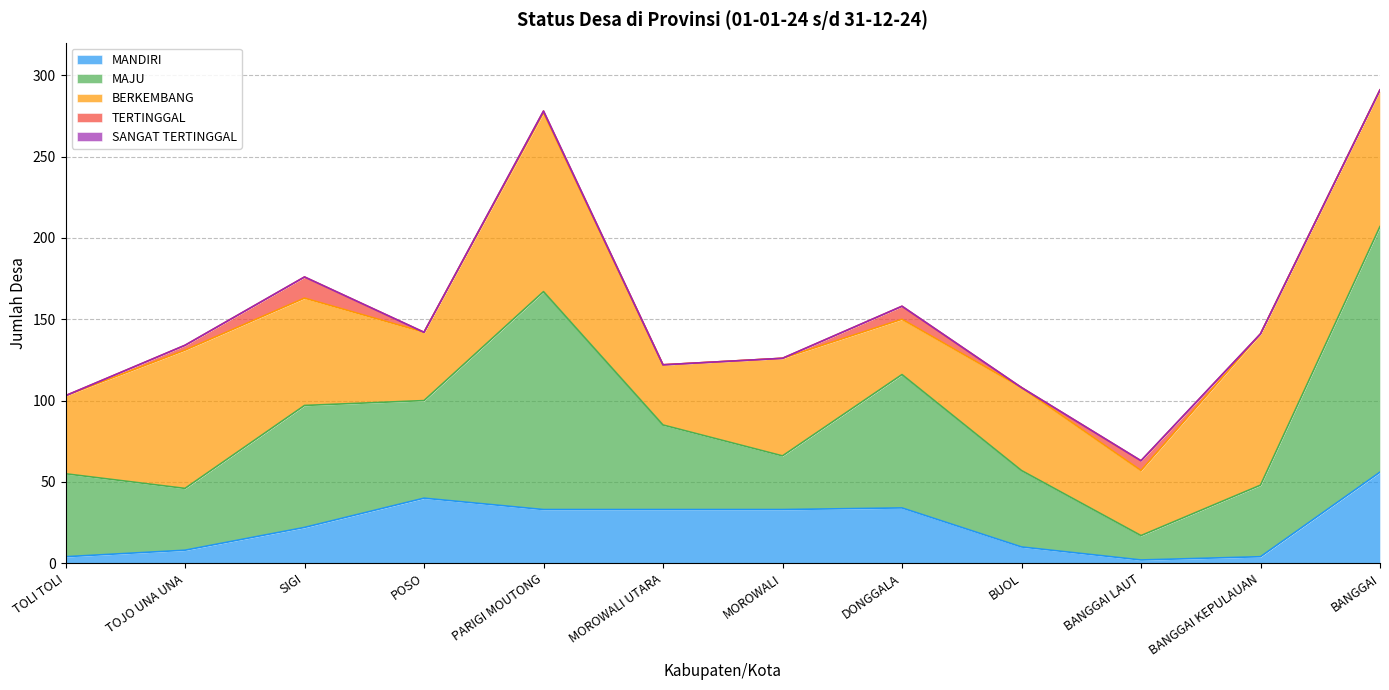

What is the total value across all series at MOROWALI?

126